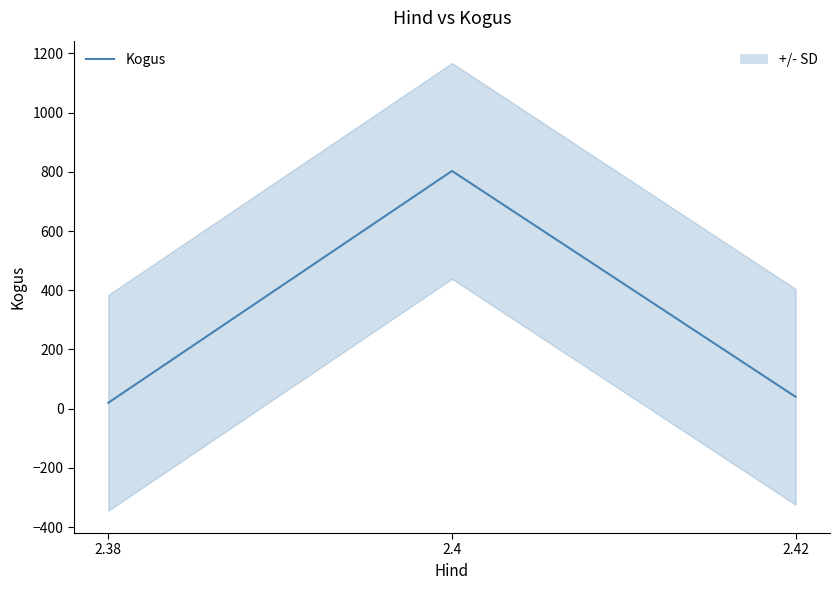

The chart shows a value of 34 at 2.38. True or false?

False